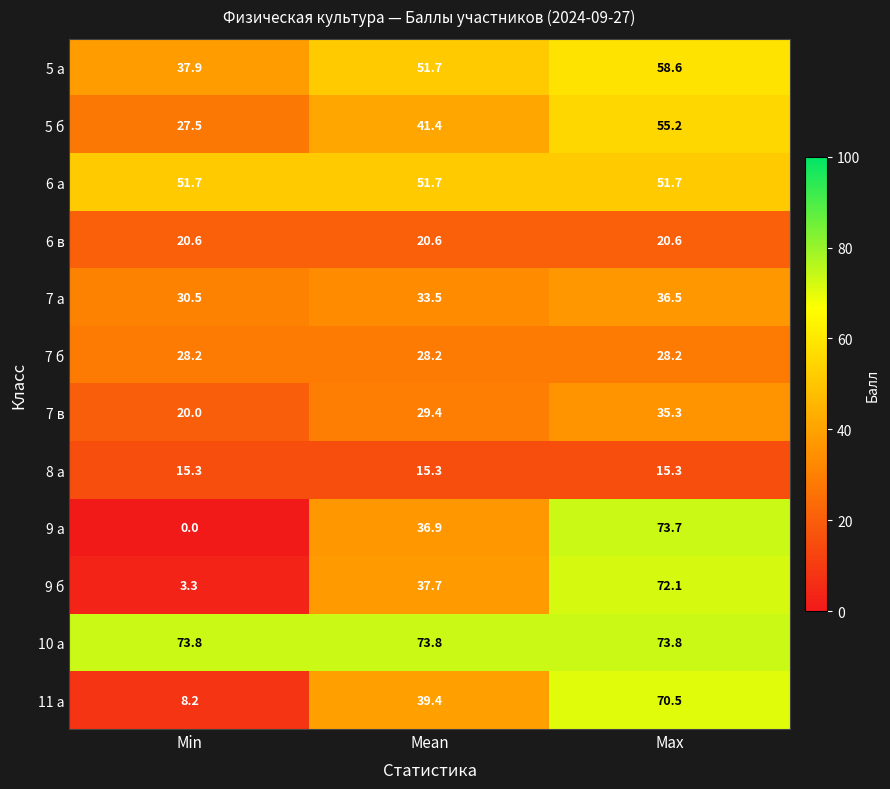

At which category is the sum across all series the highest?

Max